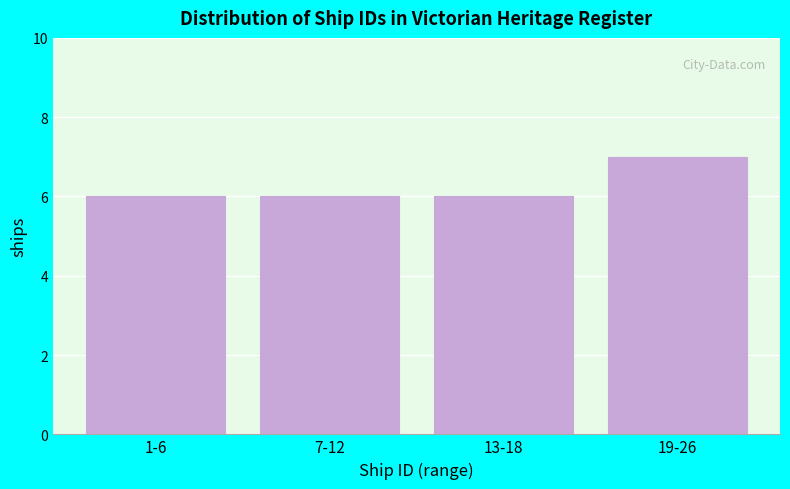

Reading right to left, extract all data points from this chart.

19-26=7	13-18=6	7-12=6	1-6=6